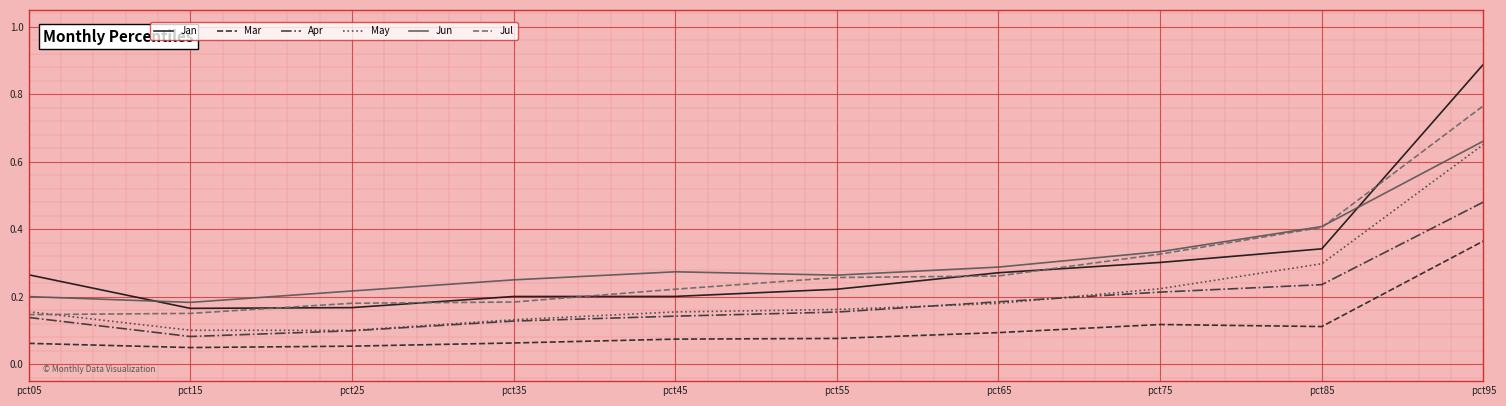

Is it true that Mar equals 0.1 at pct35?

True